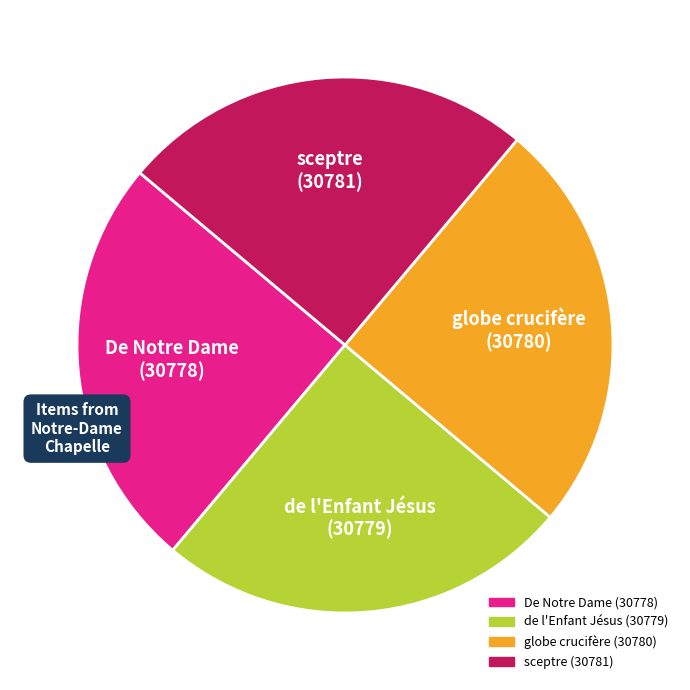

Is there any slice that represents more than half of the pie?

No